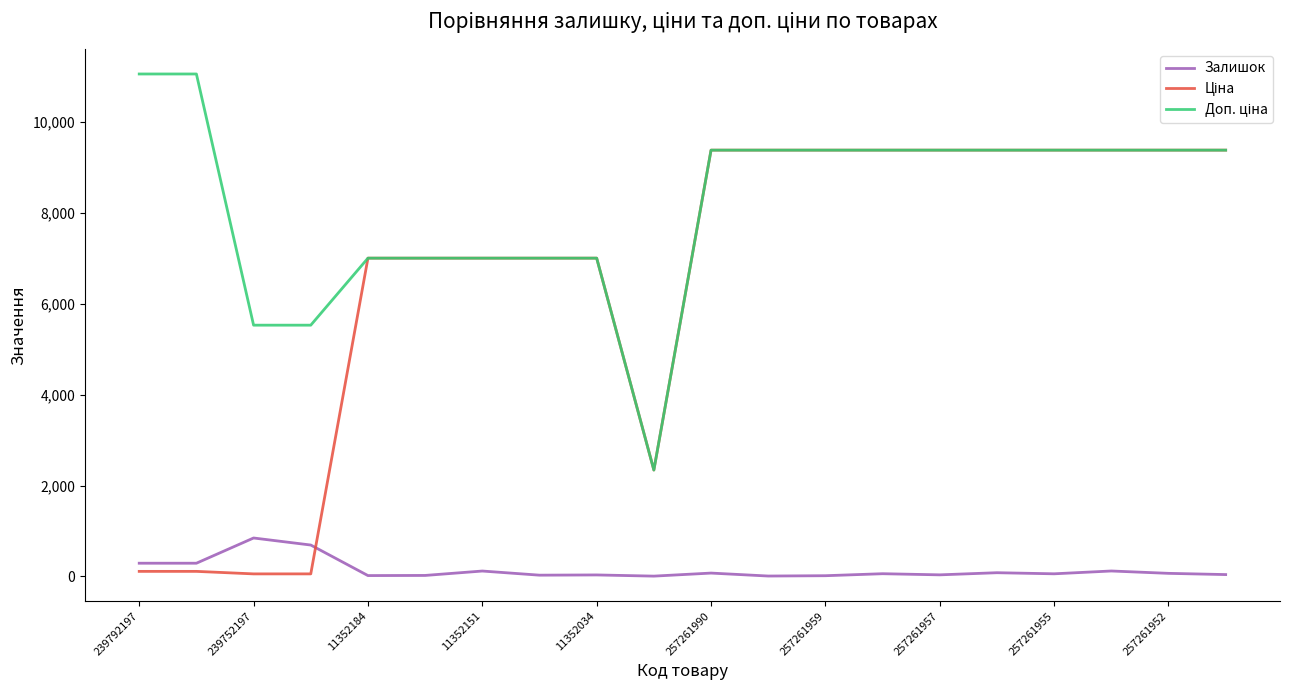

What is the maximum value for Залишок?

845.0